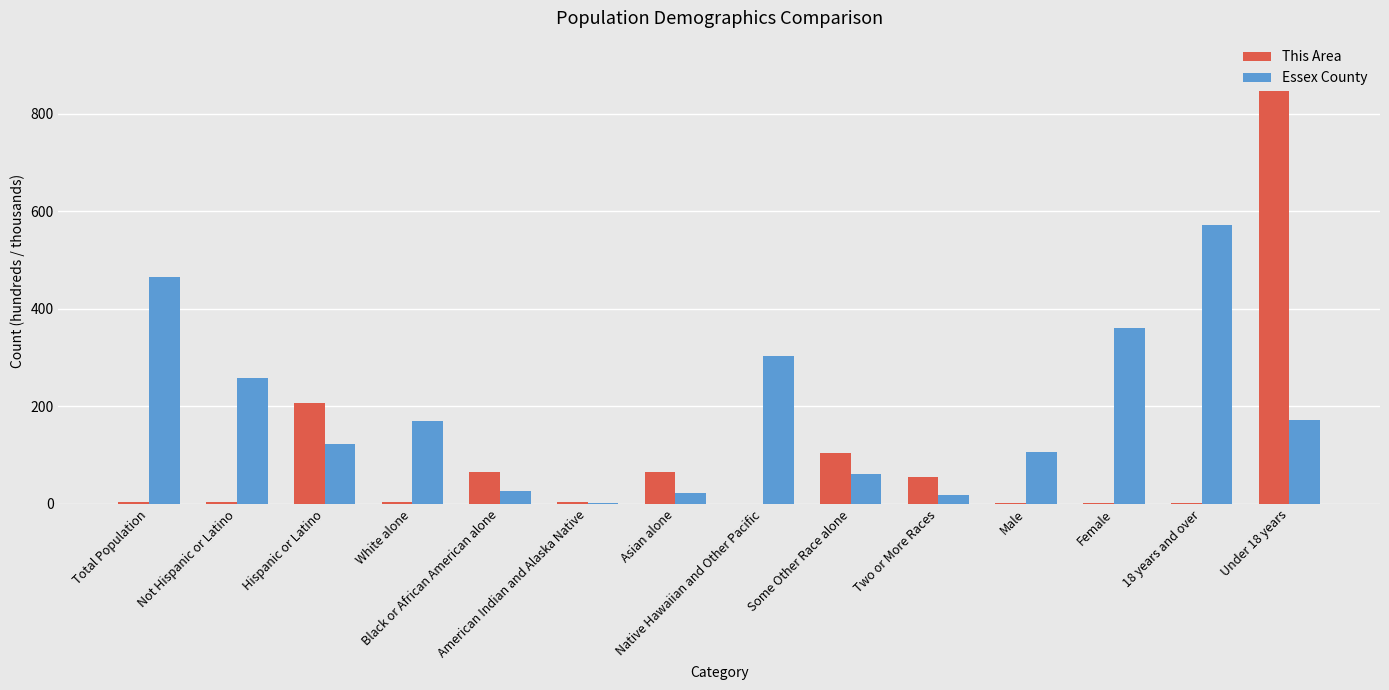

True or false: Essex County has a value of 244 at Under 18 years.

False